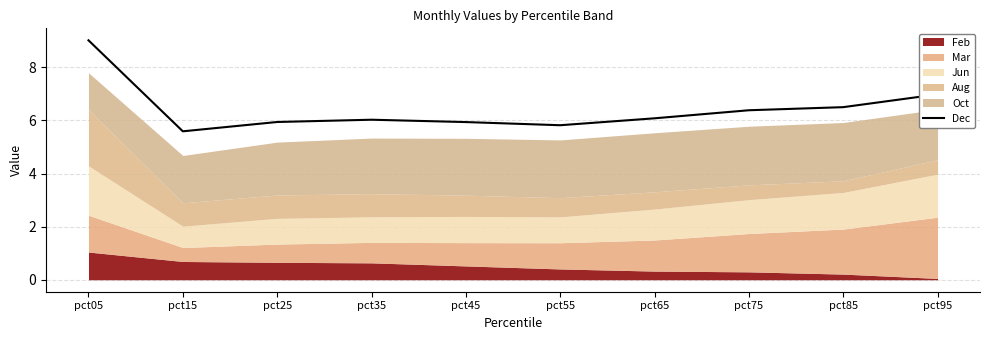

How many data points does each series have?

10